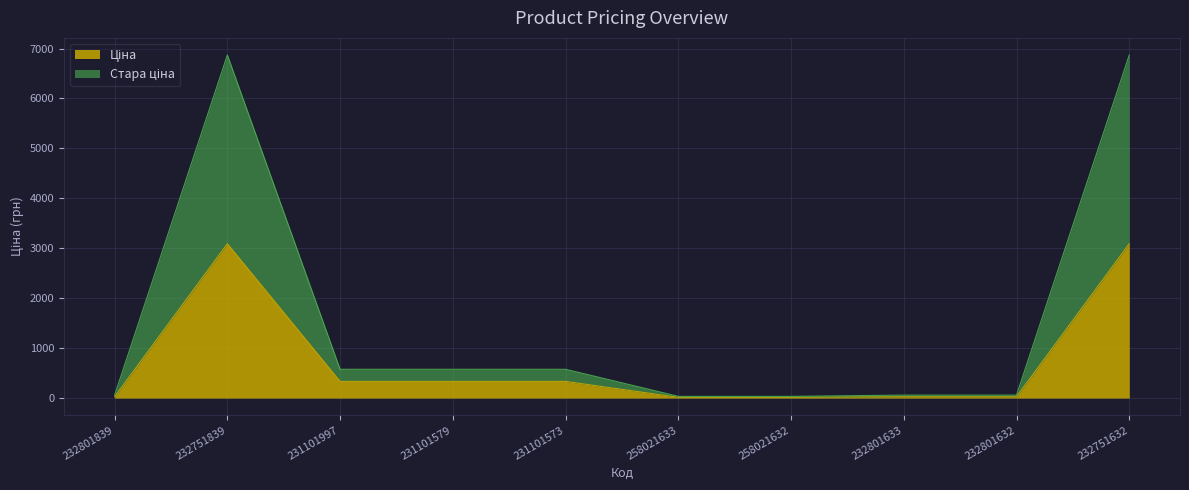

How many data points in Ціна are above 334?

5